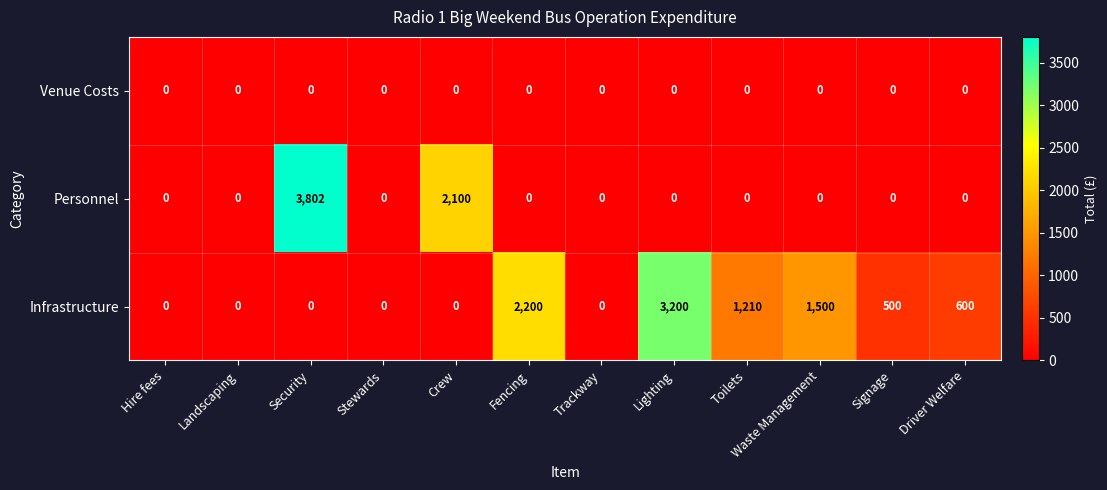

What is the difference between the highest and lowest values at Crew?

2100